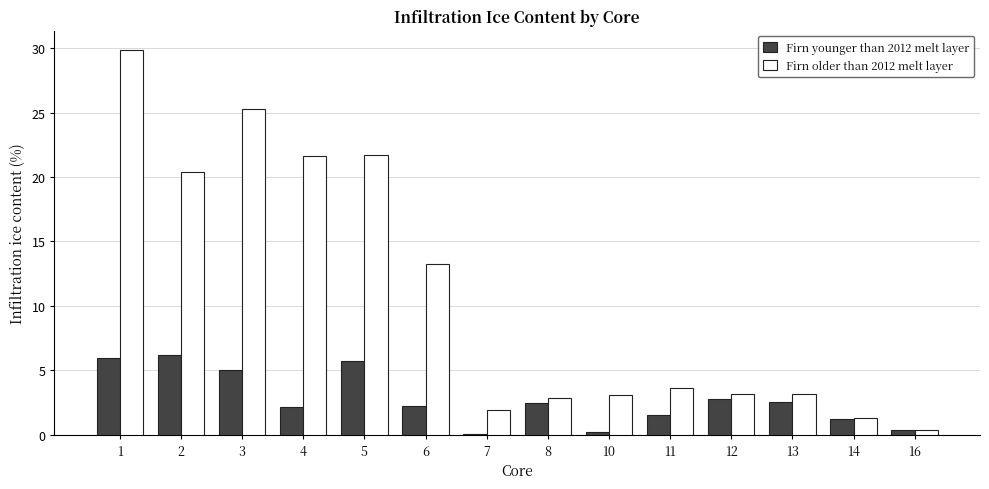

What are all the series names shown in the legend?

Firn younger than 2012 melt layer, Firn older than 2012 melt layer